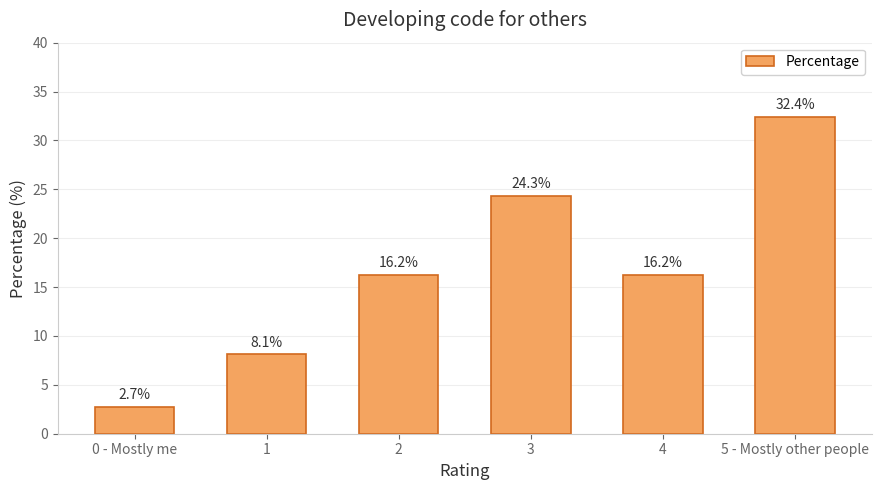

Reading right to left, list all the values displayed in this chart.

5 - Mostly other people=32.4	4=16.2	3=24.3	2=16.2	1=8.1	0 - Mostly me=2.7